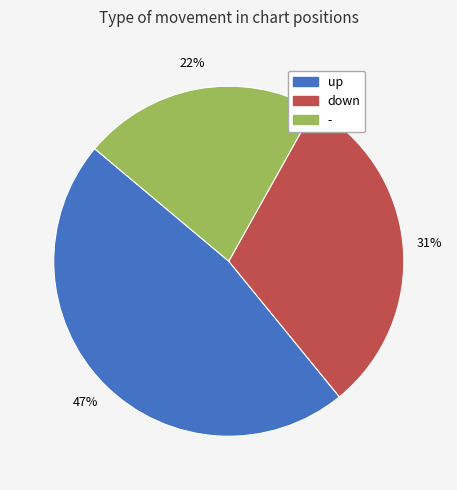

What percentage is the down slice, to the nearest percent?

31%